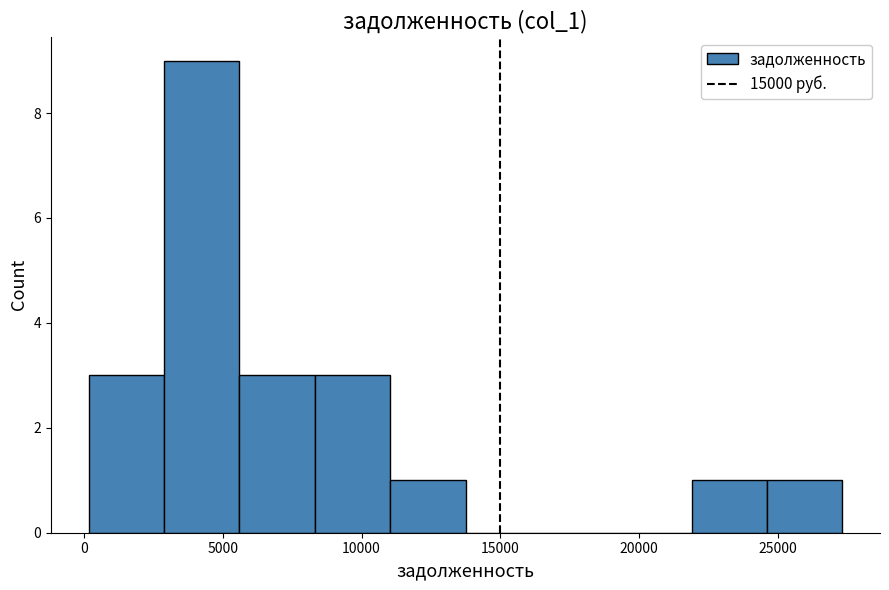

Reading left to right, transcribe this chart: for each bar, give the range it covers on the x-axis and its height. Neither the bar edges nor the heights are printed on the chart, so give them approximately, as read against the axes.

0 to 3000: 3
3000 to 5500: 9
5500 to 8500: 3
8500 to 11000: 3
11000 to 13500: 1
13500 to 16500: 0
16500 to 19000: 0
19000 to 22000: 0
22000 to 24500: 1
24500 to 27500: 1